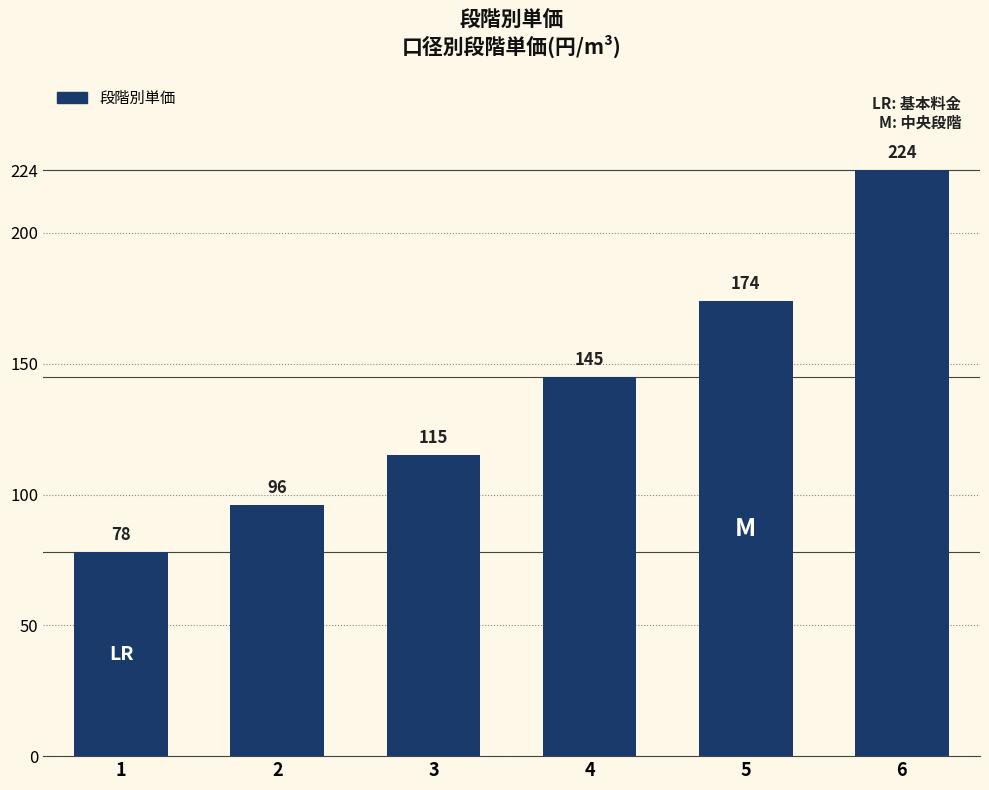

Reading left to right, what are all the values shown in this chart?

1=78	2=96	3=115	4=145	5=174	6=224